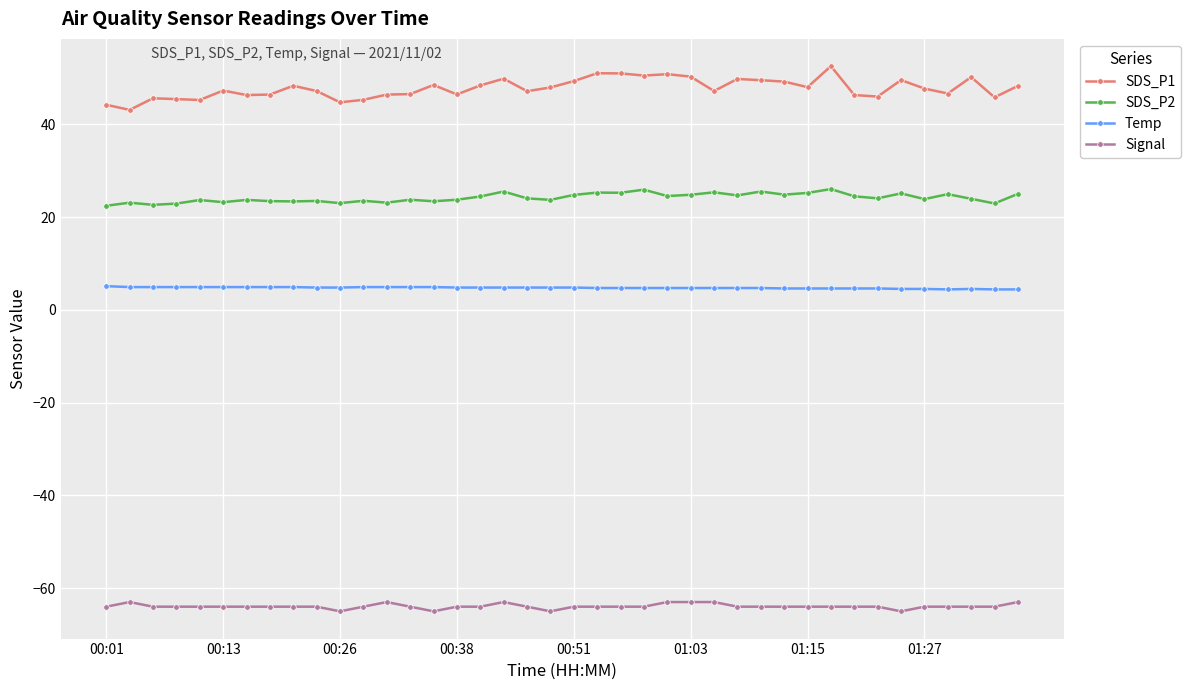

Rank the series by their maximum value, from highest to lowest.

SDS_P1, SDS_P2, Temp, Signal